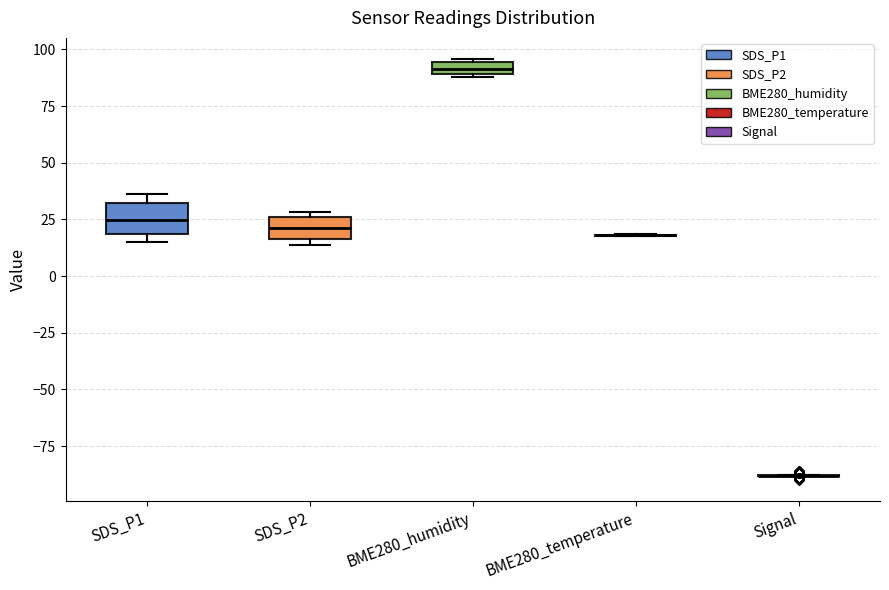

Where is the lower edge of the box for SDS_P2 on the y-axis? The values are not printed on the chart, so give them approximately, as read against the axis.

15